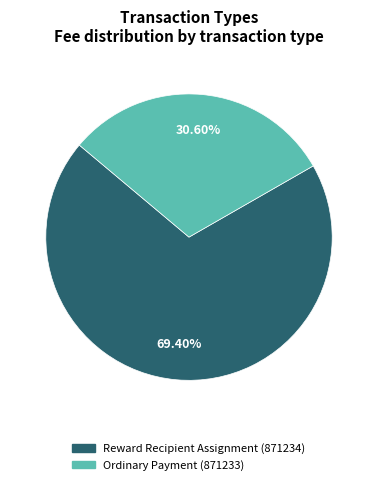

What is the total percentage of Reward Recipient Assignment (871234) and Ordinary Payment (871233)?

100.0%